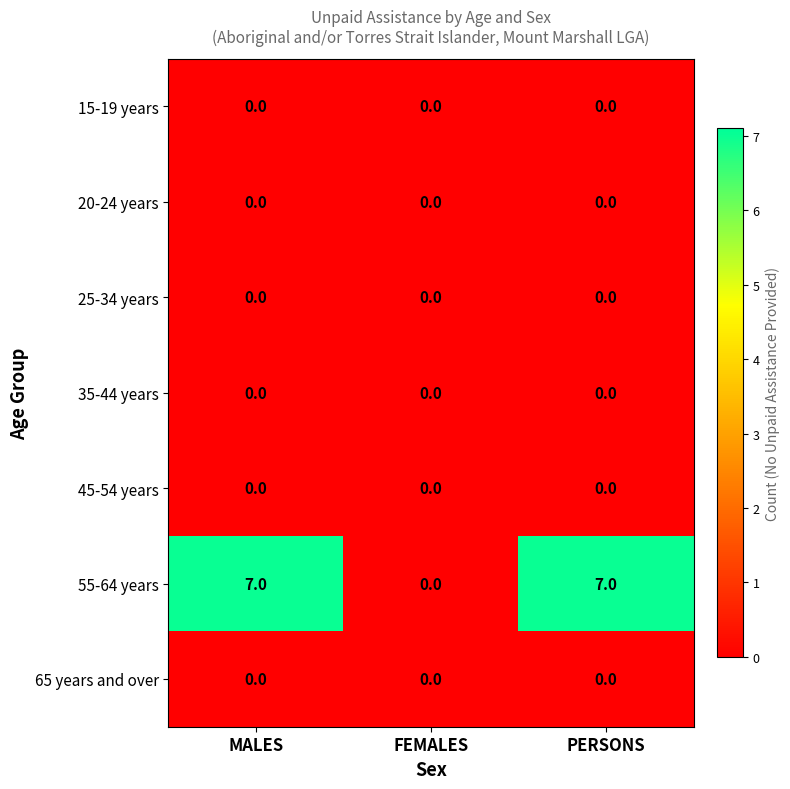

What is the maximum value shown in the chart?

7